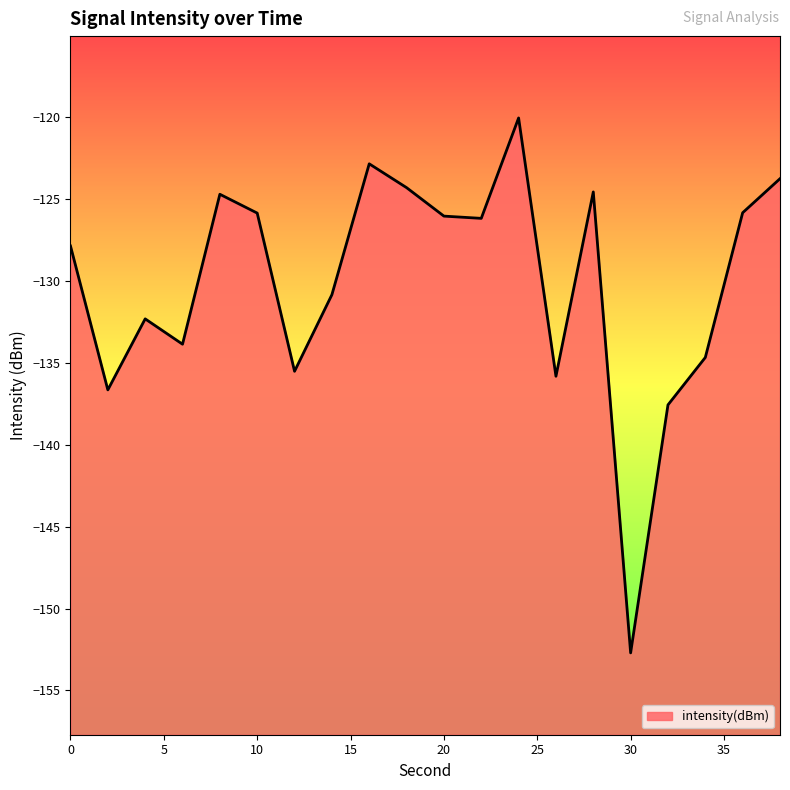

What is the sum of the values at 8 and 24?

-244.7